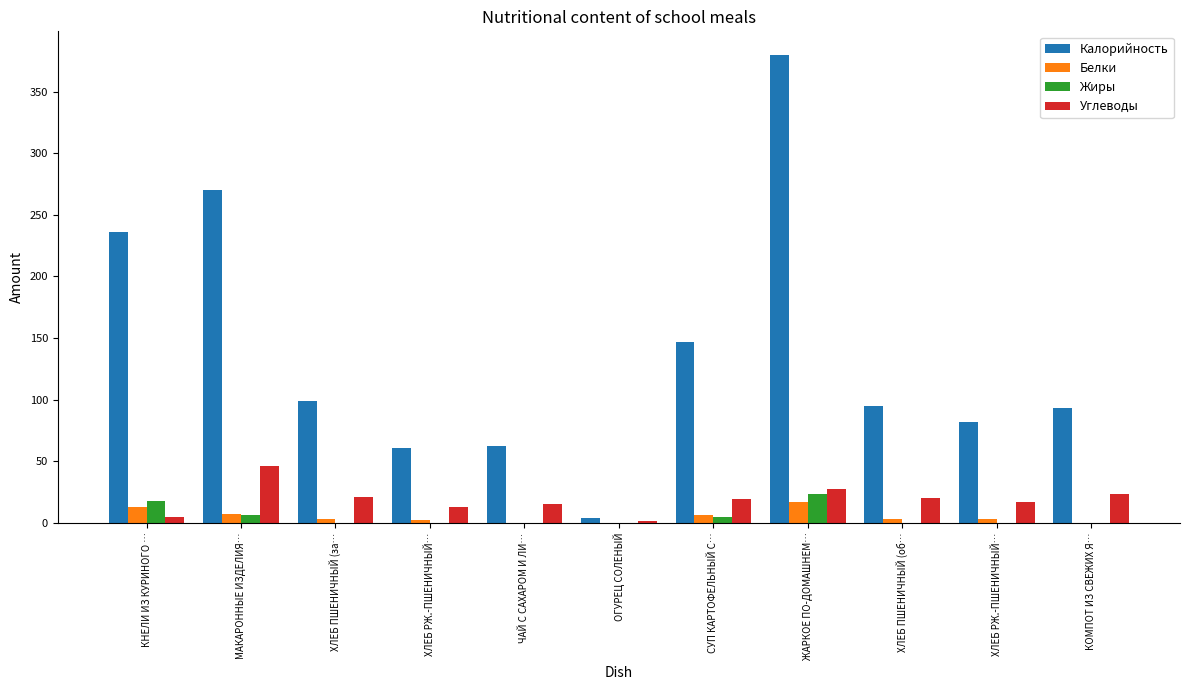

Are the bars grouped side by side (vs. stacked)?

Yes